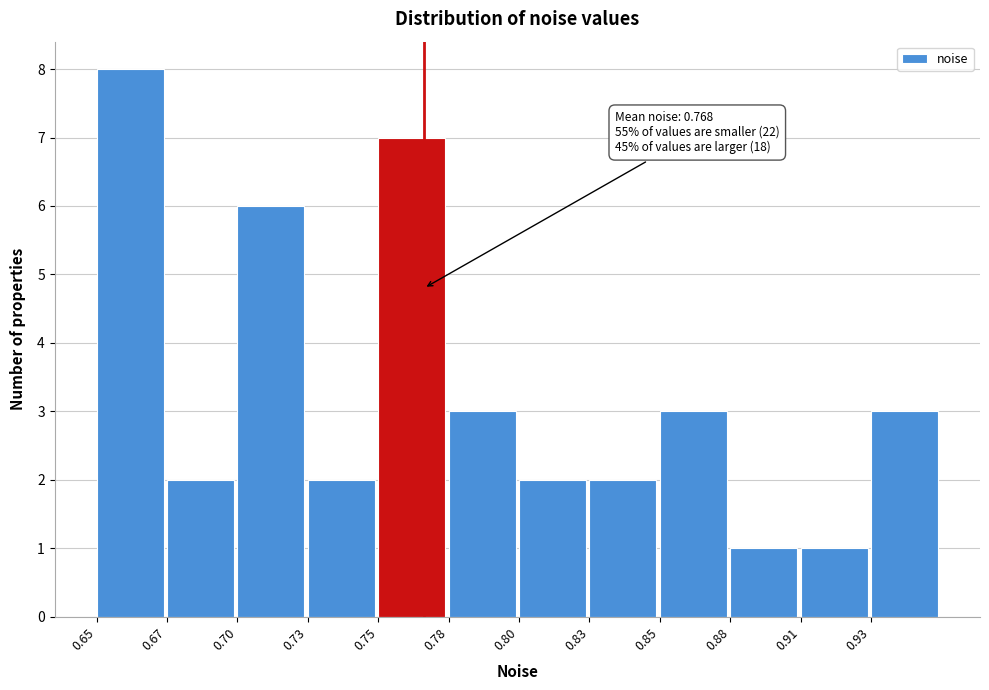

Reading left to right, what are all the values shown in this chart?

0.65=8	0.67=2	0.70=6	0.73=2	0.75=7	0.78=3	0.80=2	0.83=2	0.85=3	0.88=1	0.91=1	0.93=3